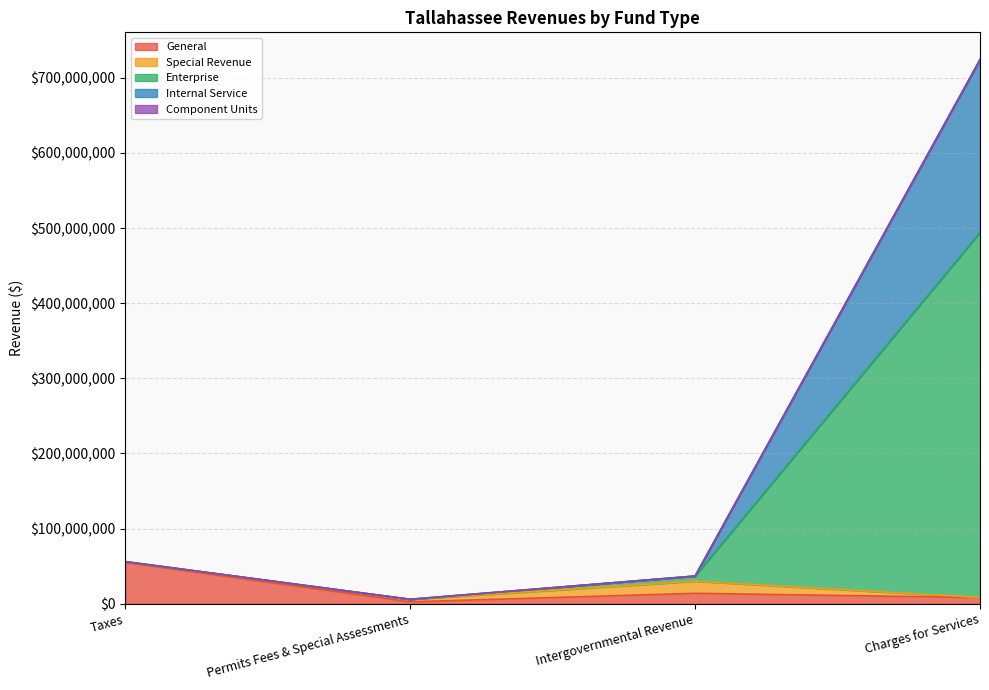

True or false: General and Internal Service intersect in this chart.

False